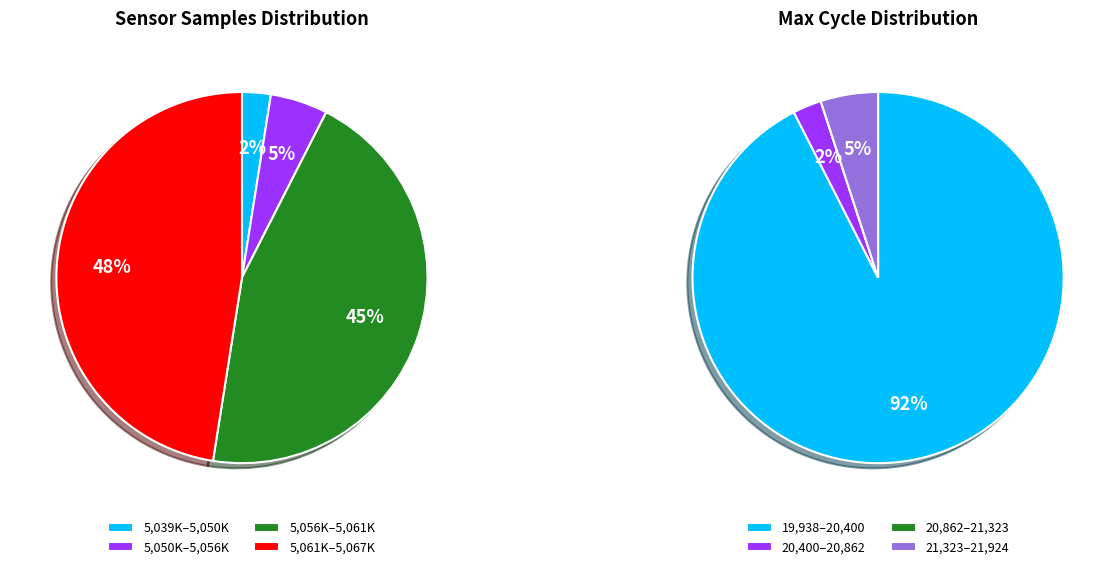

True or false: 28 accounts for 15% of the total.

False